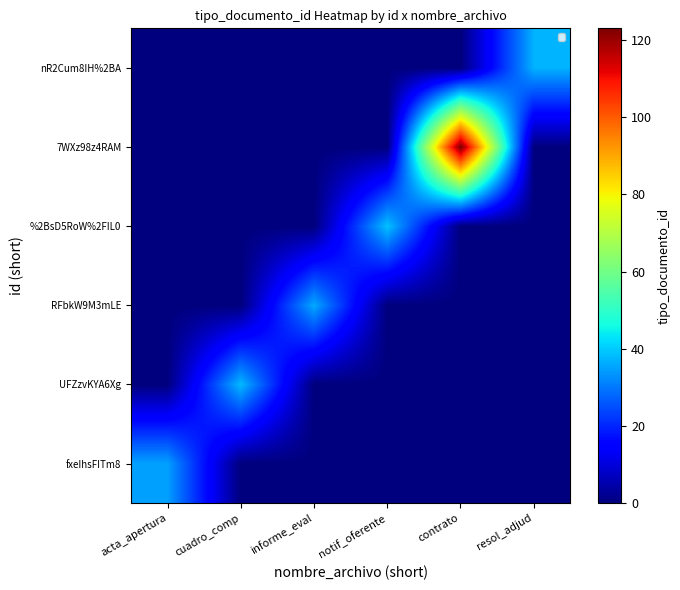

Reading left to right, extract all data points from this chart.

fxeIhsFITm8: acta_apertura=35	cuadro_comp=0	informe_eval=0	notif_oferente=0	contrato=0	resol_adjud=0
UFZzvKYA6Xg: acta_apertura=0	cuadro_comp=38	informe_eval=0	notif_oferente=0	contrato=0	resol_adjud=0
RFbkW9M3mLE: acta_apertura=0	cuadro_comp=0	informe_eval=36	notif_oferente=0	contrato=0	resol_adjud=0
%2BsD5RoW%2FIL0: acta_apertura=0	cuadro_comp=0	informe_eval=0	notif_oferente=39	contrato=0	resol_adjud=0
7WXz98z4RAM: acta_apertura=0	cuadro_comp=0	informe_eval=0	notif_oferente=0	contrato=123	resol_adjud=0
nR2Cum8IH%2BA: acta_apertura=0	cuadro_comp=0	informe_eval=0	notif_oferente=0	contrato=0	resol_adjud=37